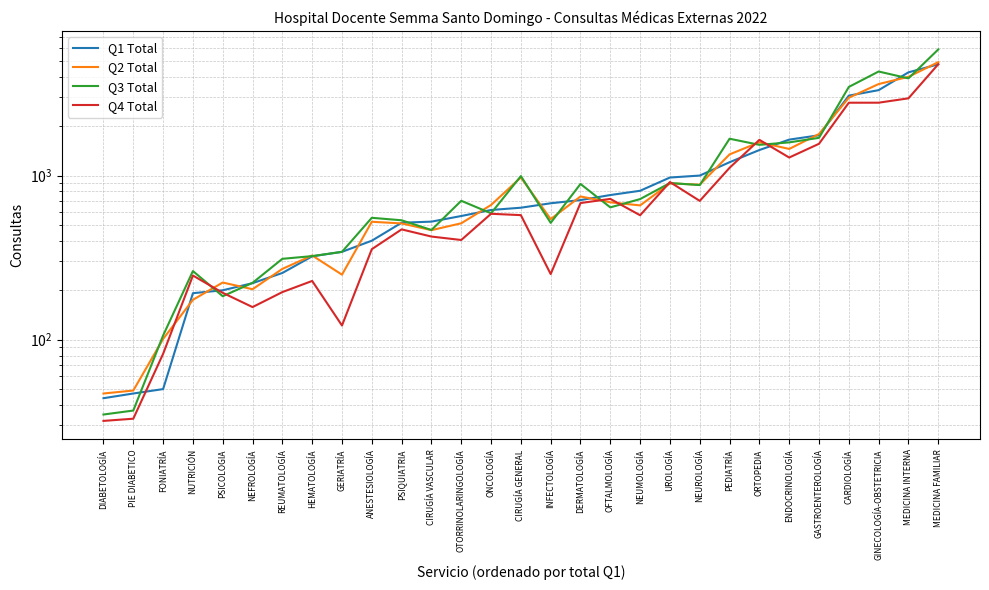

At ORTOPEDIA, list the series in order from largest to smallest.

Q4 Total, Q2 Total, Q3 Total, Q1 Total